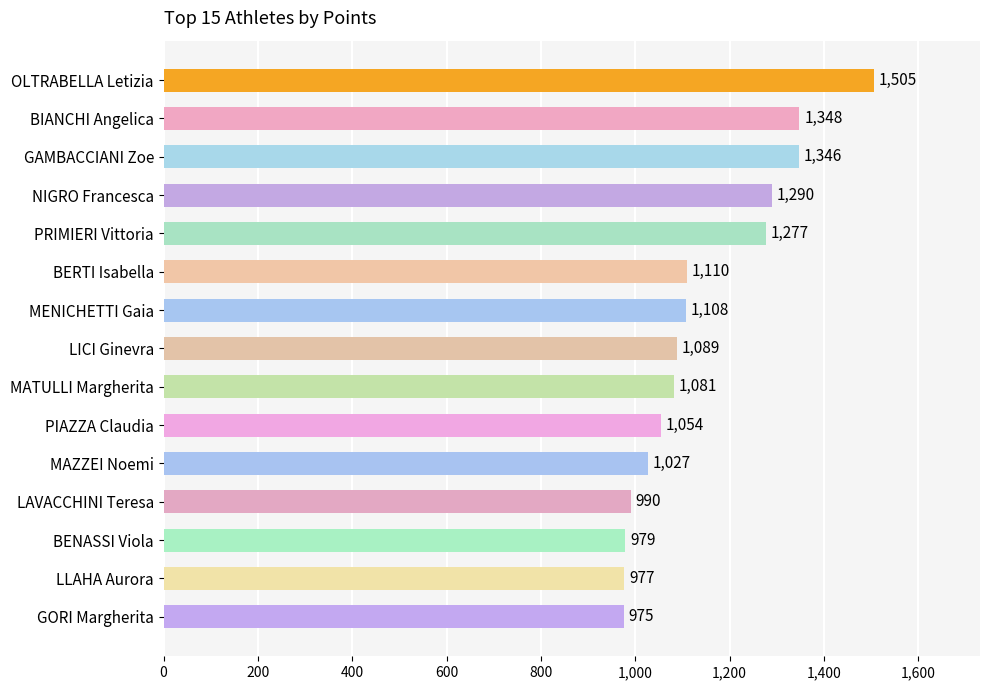

What is the greatest value displayed?

1505